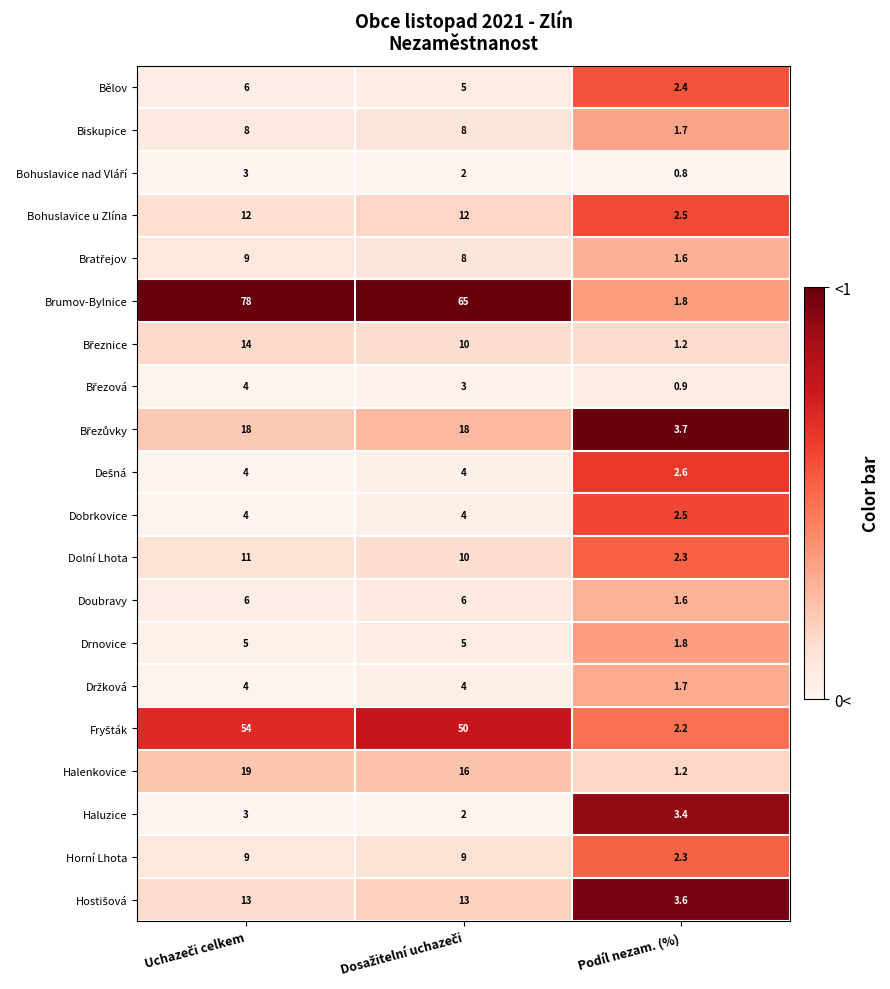

Which series has the widest spread of values?

Brumov-Bylnice